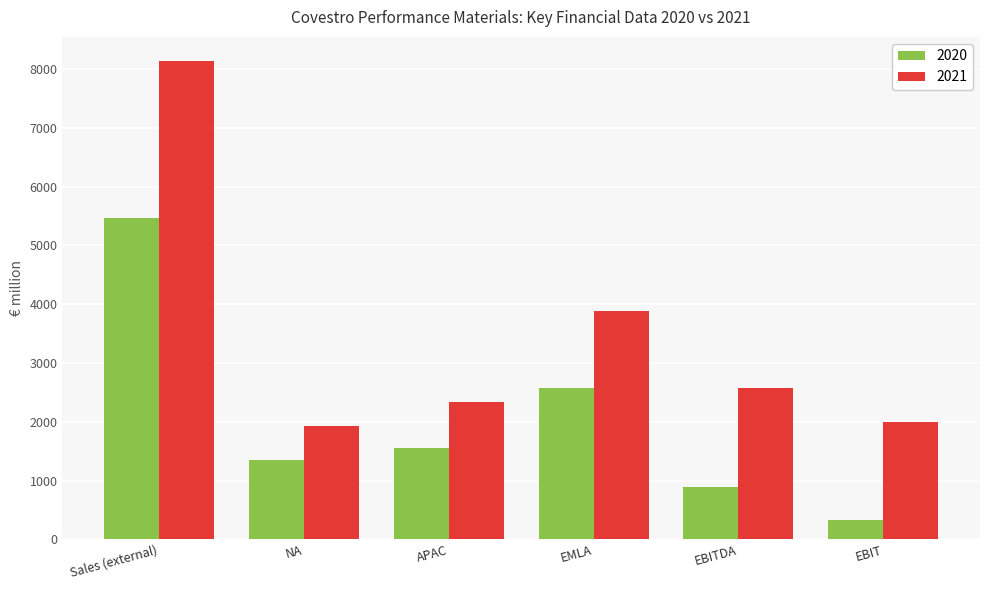

What position from the left is APAC?

3